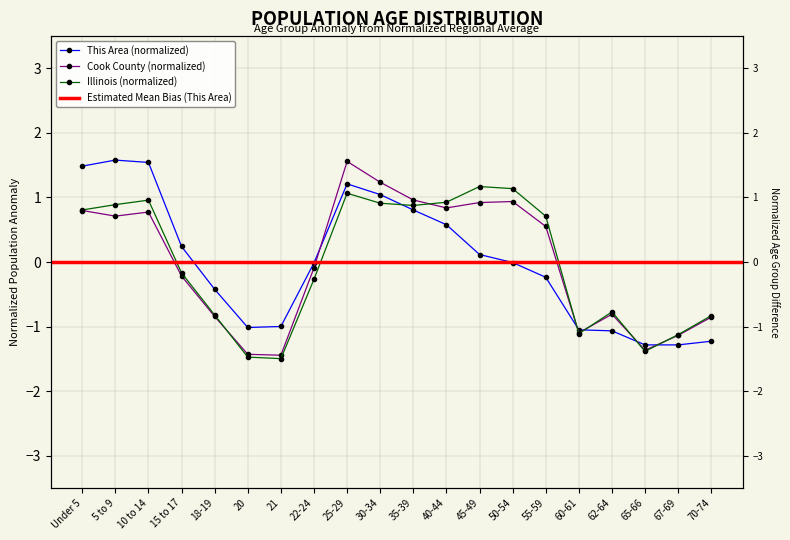

At which category does Illinois reach its first local peak?

10 to 14